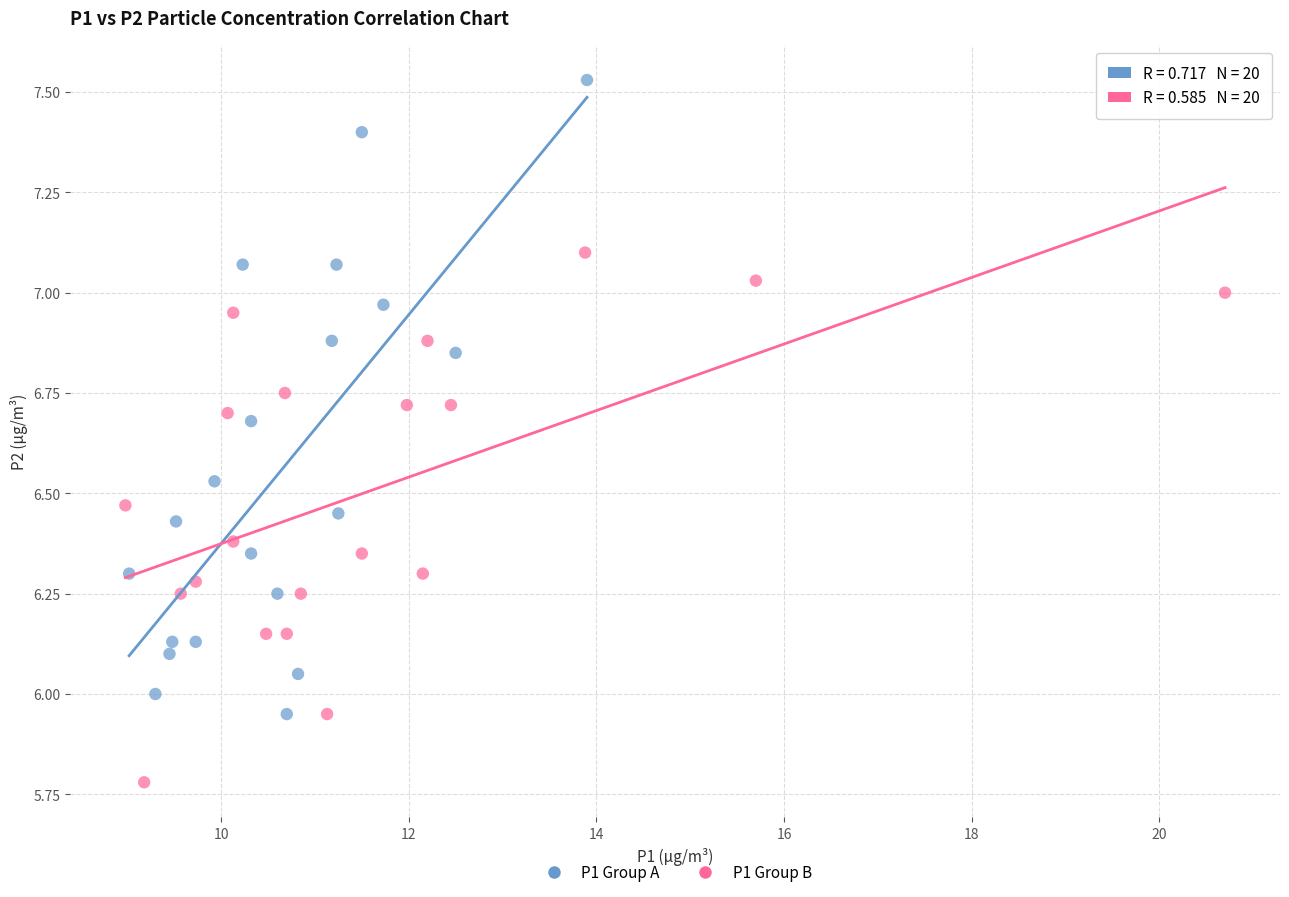

Which series contains the lowest Y value?

P1 Group B